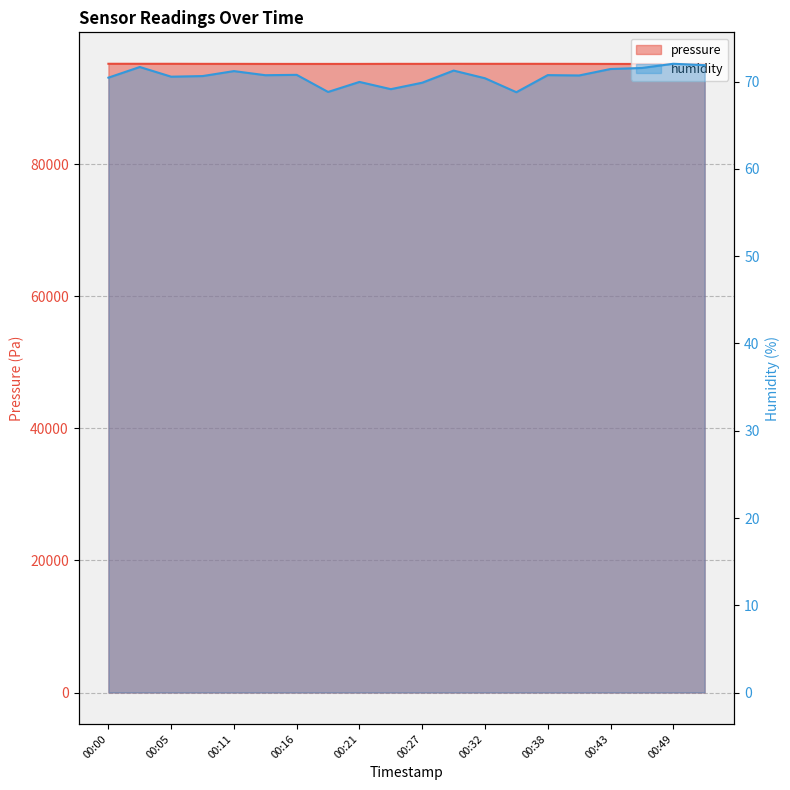

True or false: pressure and humidity intersect in this chart.

False